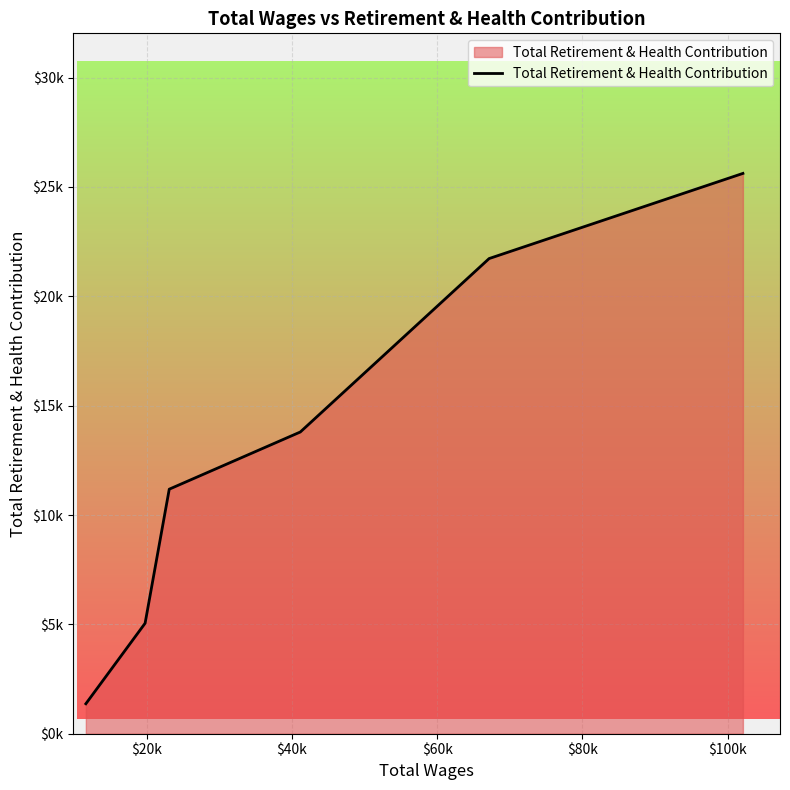

Does the chart have visible grid lines?

Yes